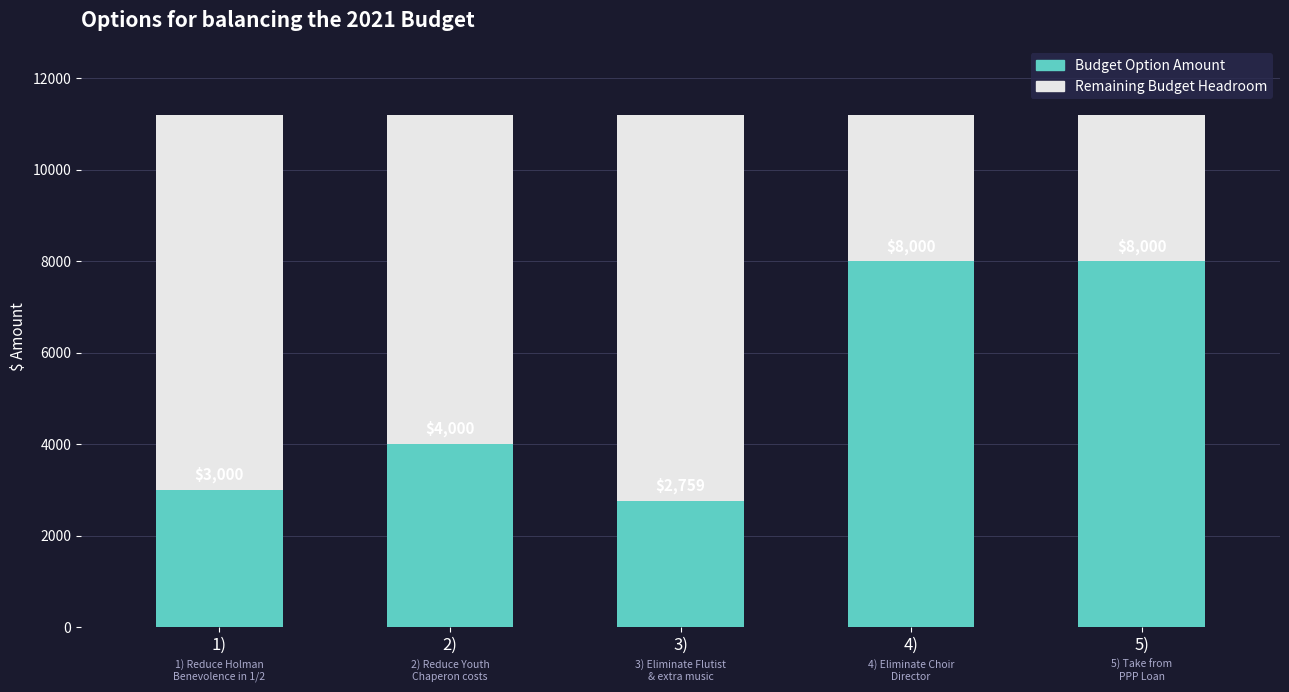

At which category is the sum across all series the highest?

4)